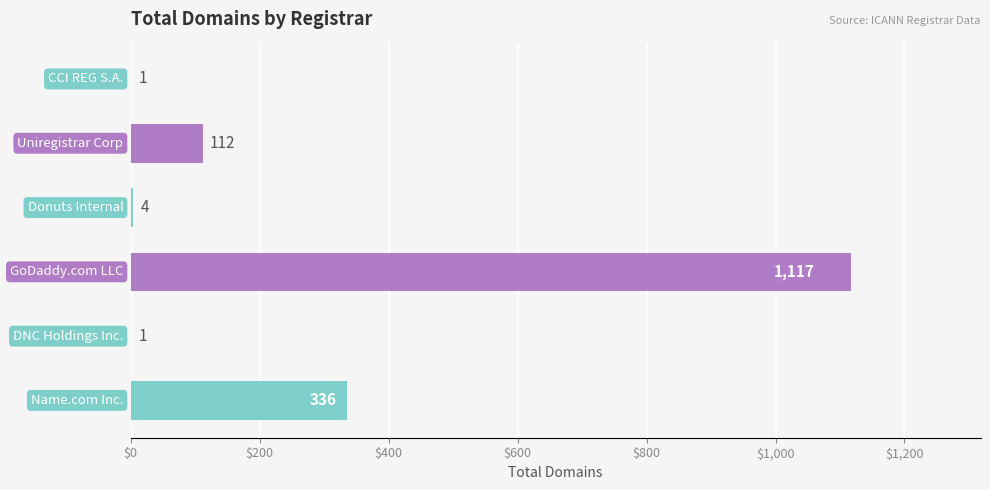

What is the sum of all values?

1571